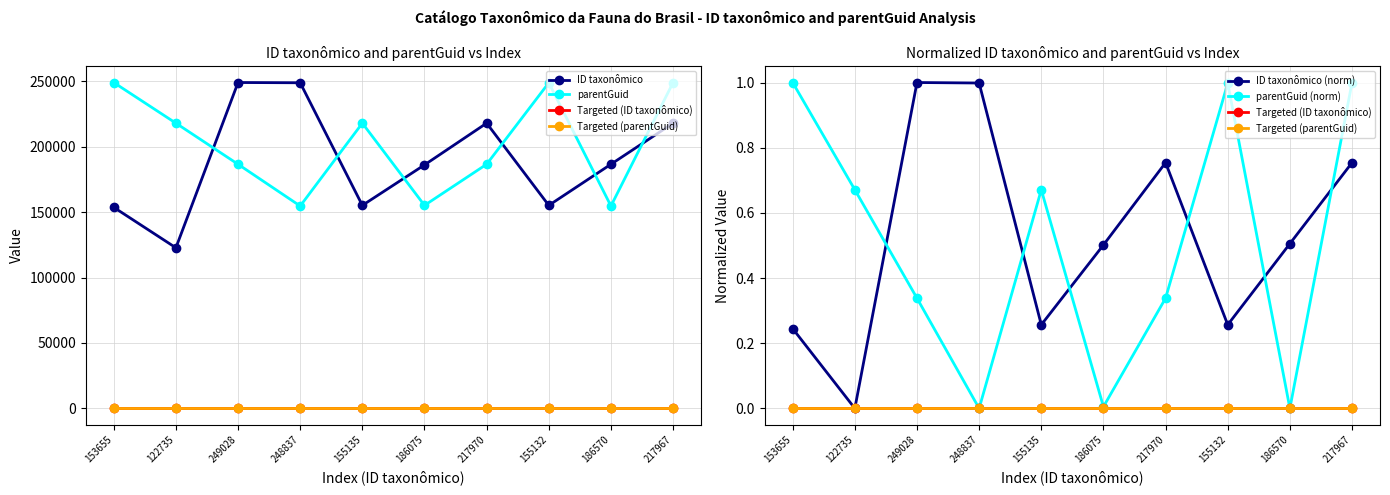

True or false: Targeted (parentGuid) has a value of 0.0 at 153655.

True